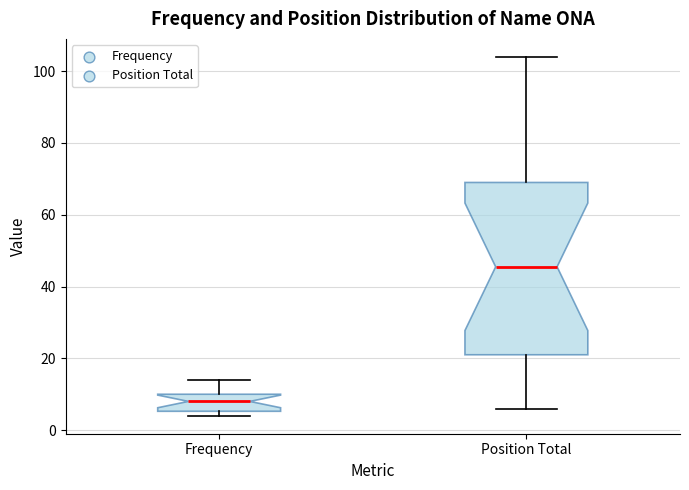

Comparing the boxes themselves (not the whiskers), which one is the tallest?

Position Total